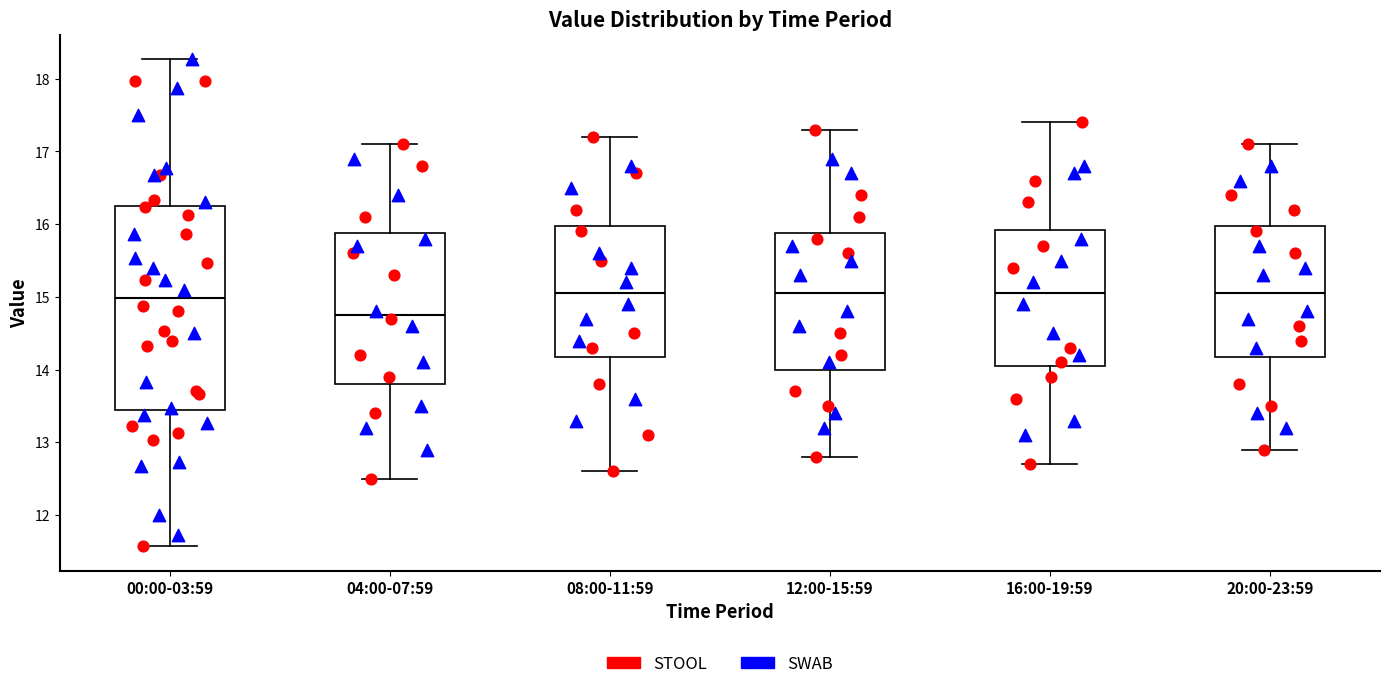

Reading left to right, read every box against the y-axis: the position of its median line, the range the box covers, and the ends of its whiskers. The values are not printed on the chart, so give them approximately, as read against the axis.

00:00-03:59: median 15.0, box 13.4 to 16.2, whiskers 11.6 to 18.3
04:00-07:59: median 14.8, box 13.8 to 15.9, whiskers 12.5 to 17.1
08:00-11:59: median 15.1, box 14.2 to 16.0, whiskers 12.6 to 17.2
12:00-15:59: median 15.1, box 14.0 to 15.9, whiskers 12.8 to 17.3
16:00-19:59: median 15.1, box 14.1 to 15.9, whiskers 12.7 to 17.4
20:00-23:59: median 15.1, box 14.2 to 16.0, whiskers 12.9 to 17.1